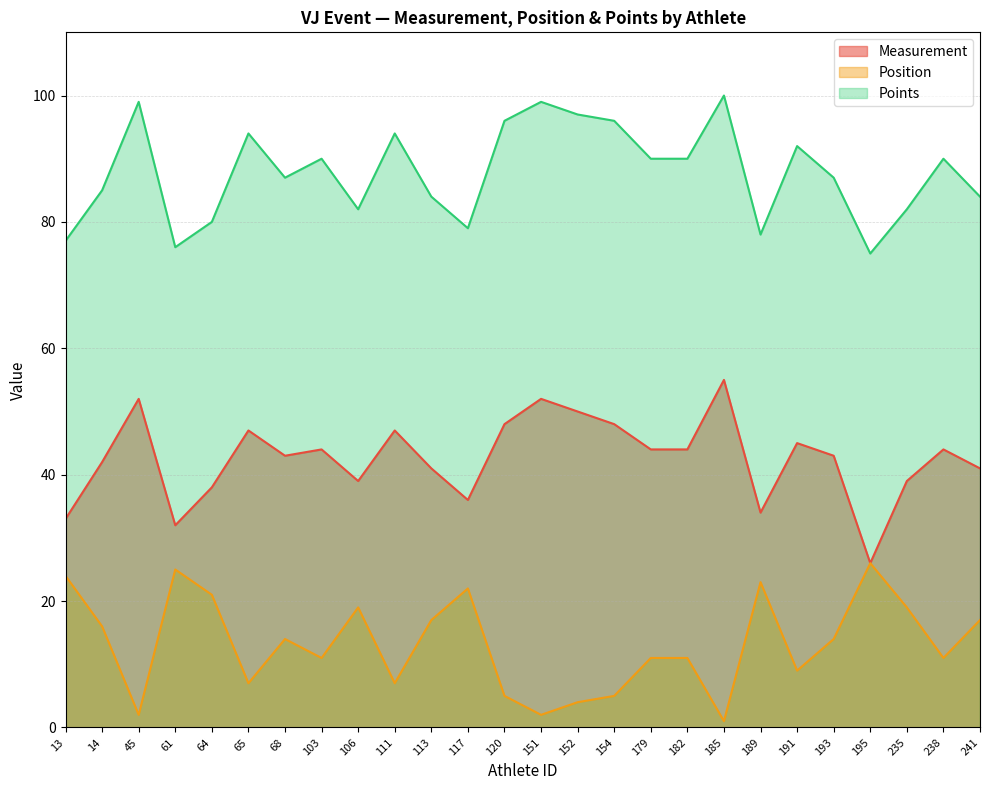

True or false: Measurement and Position intersect in this chart.

False